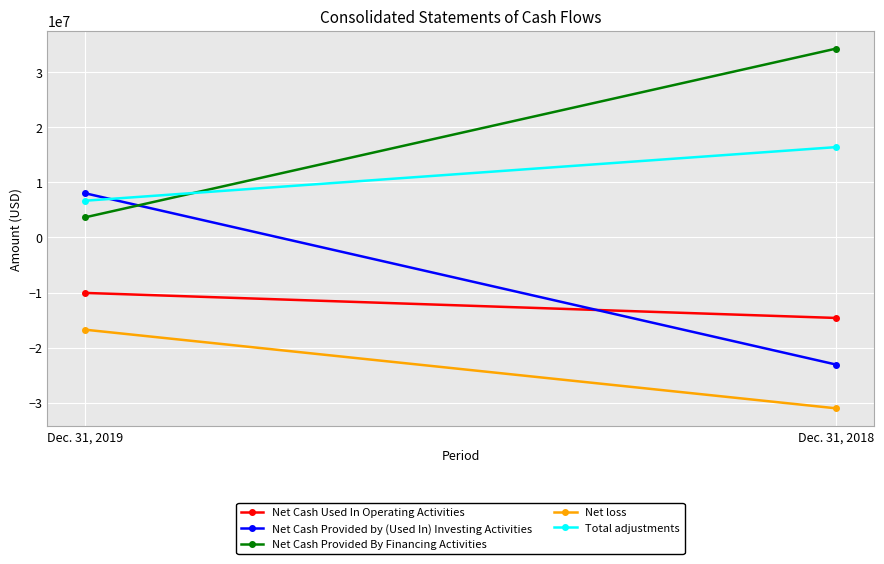

Reading right to left, list all the values displayed in this chart.

Net Cash Used In Operating Activities: -14611553	-10063673
Net Cash Provided by (Used In) Investing Activities: -23071801	8036816
Net Cash Provided By Financing Activities: 34295412	3653196
Net loss: -31019725	-16738729
Total adjustments: 16408172	6675056